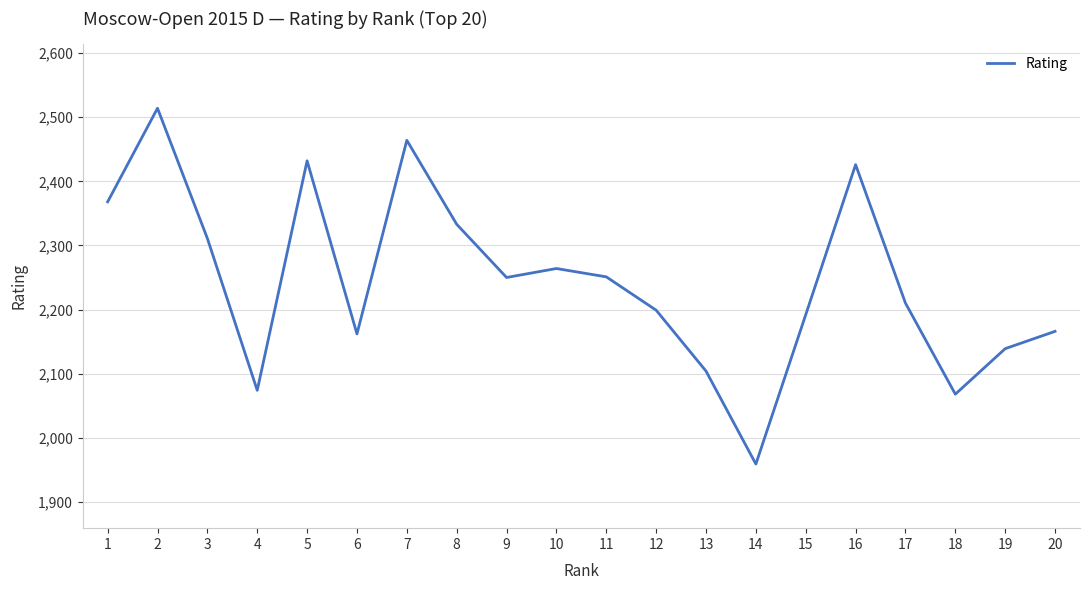

True or false: there are more than 1 points higher than both neighbors.

True